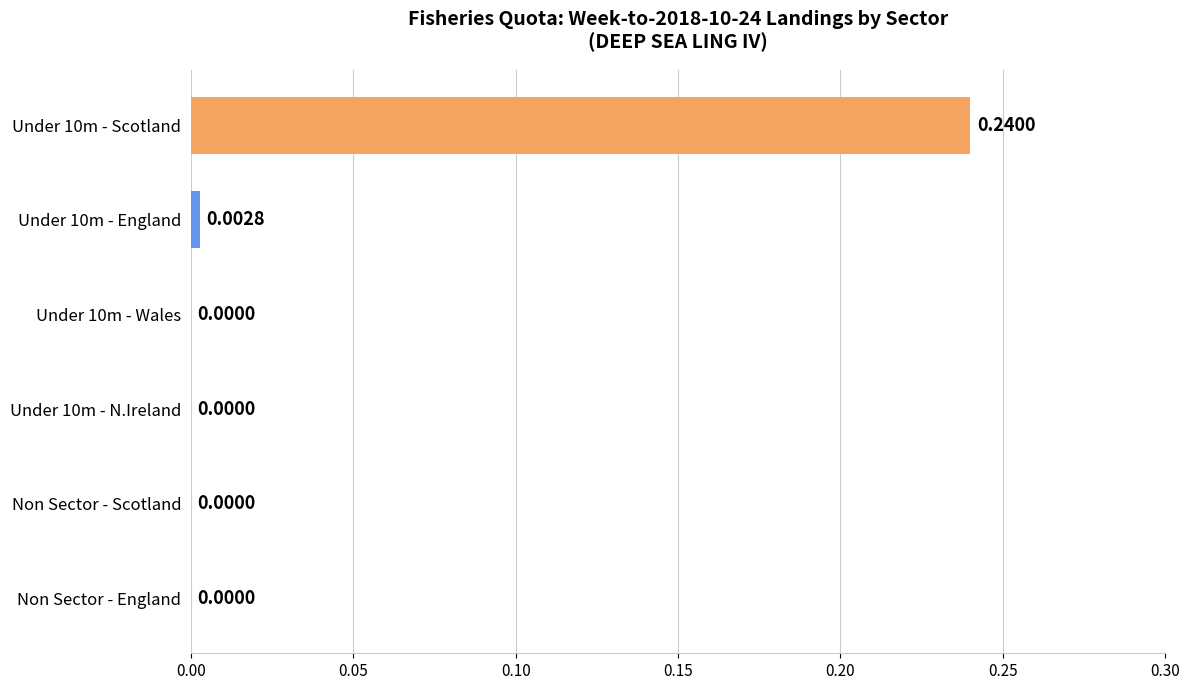

At which category does the chart reach its peak across all series?

Under 10m - Scotland